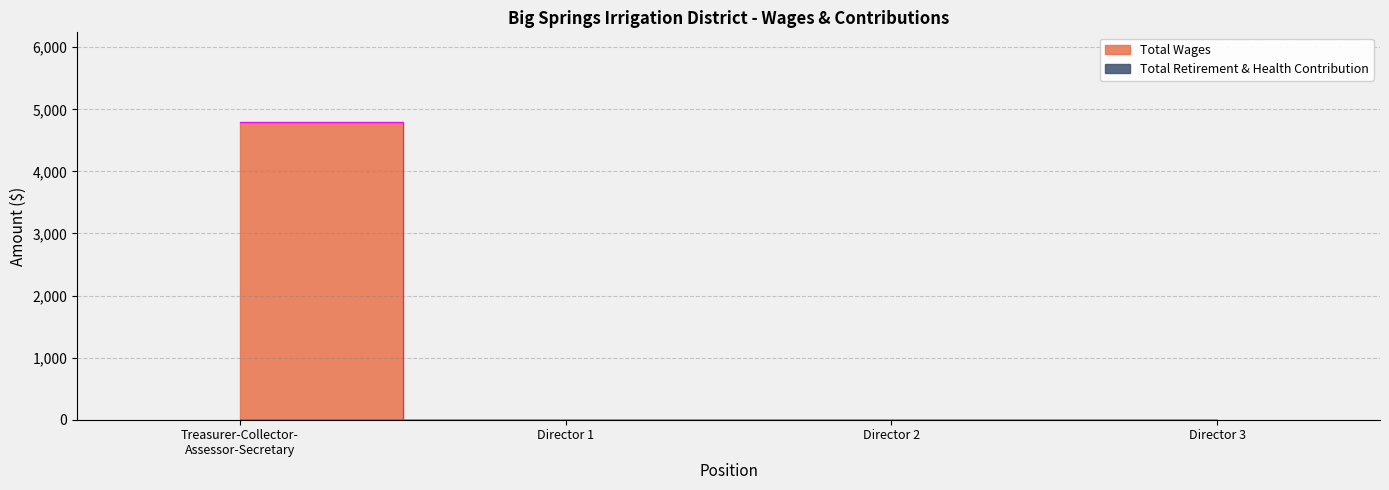

The chart shows a value of 2248 at Director 1. True or false?

False